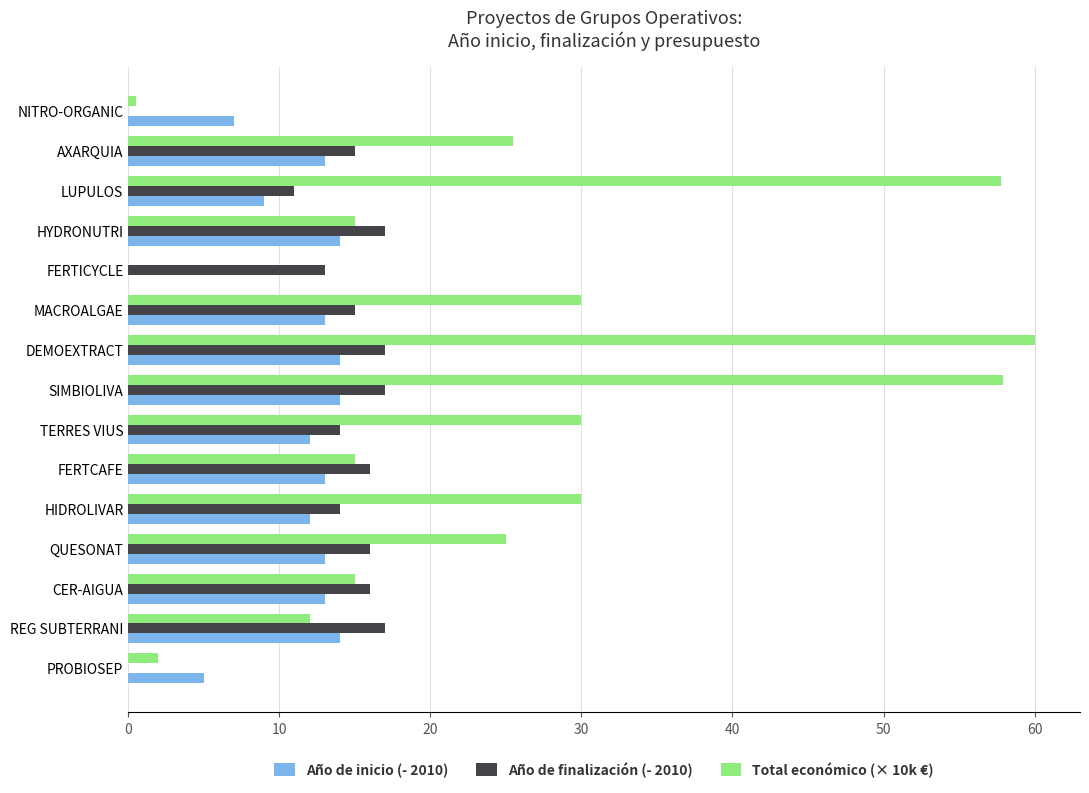

At which label does Total económico (× 10k €) reach its peak?

DEMOEXTRACT